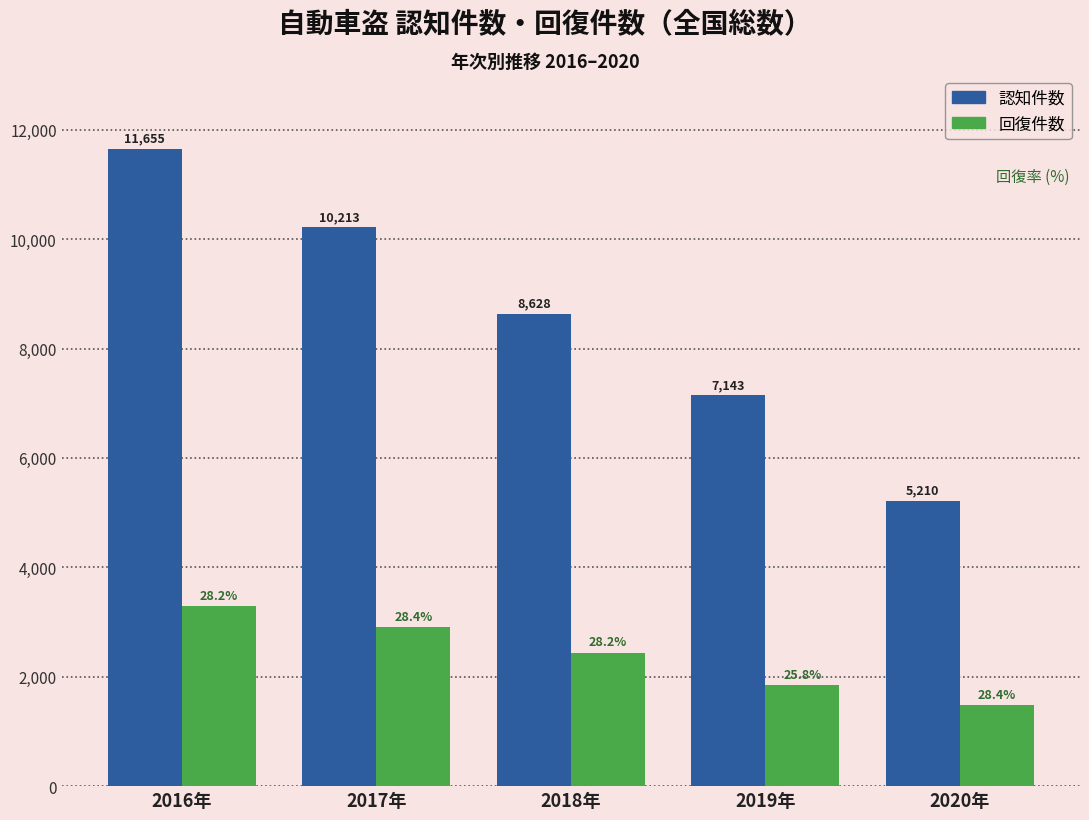

Reading right to left, list all the values displayed in this chart.

認知件数: 5210	7143	8628	10213	11655
回復件数: 1481	1841	2437	2901	3284